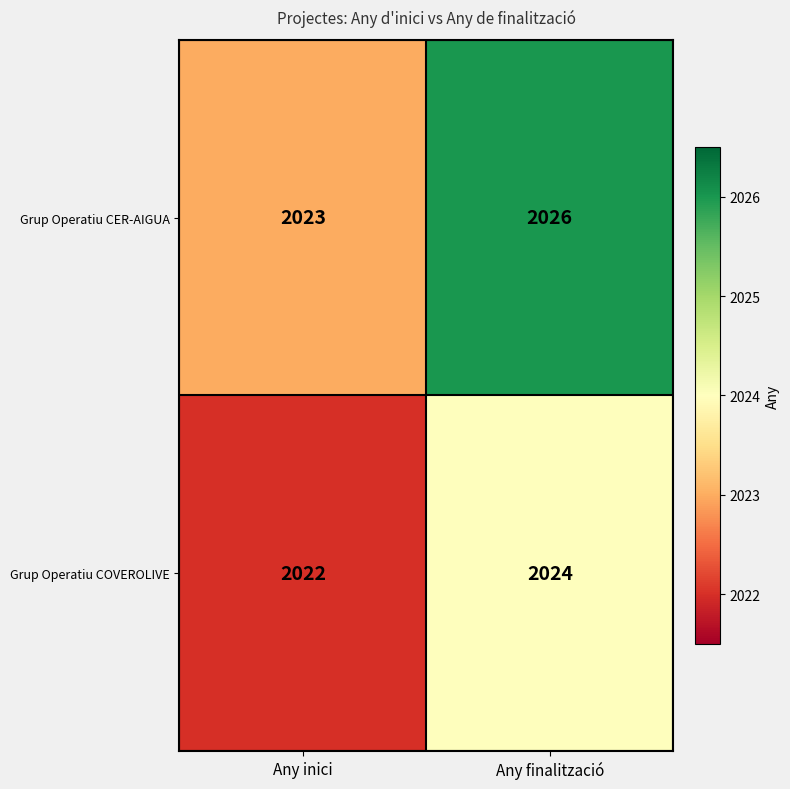

Between Any inici and Any finalització, which series saw the biggest shift?

Grup Operatiu CER-AIGUA